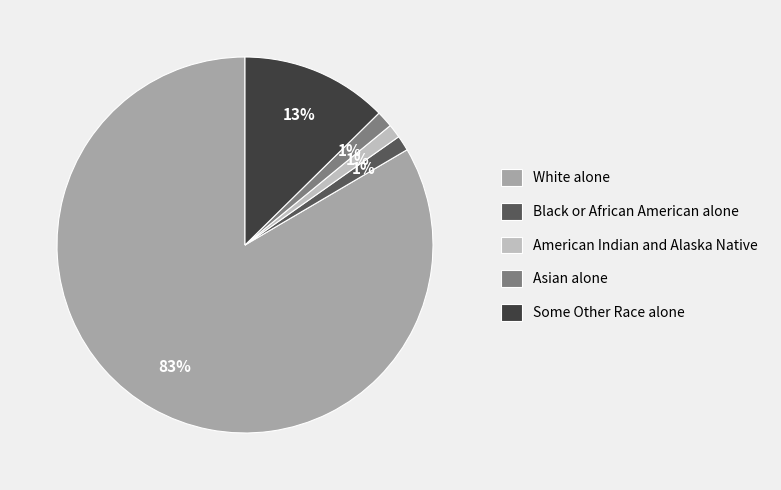

Which category accounts for the majority?

White alone